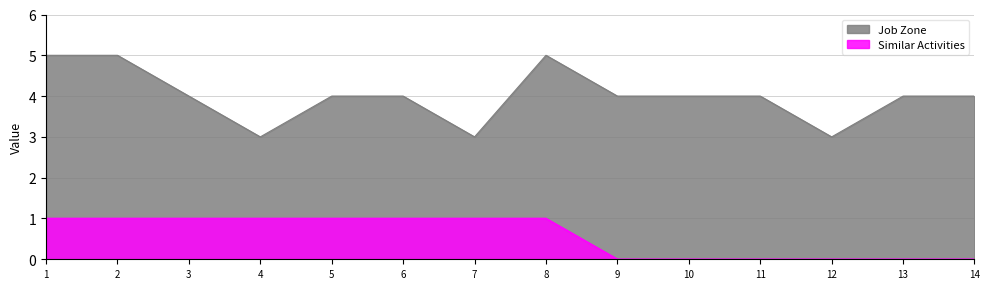

What is the spread (max minus min) of values at 3?

3